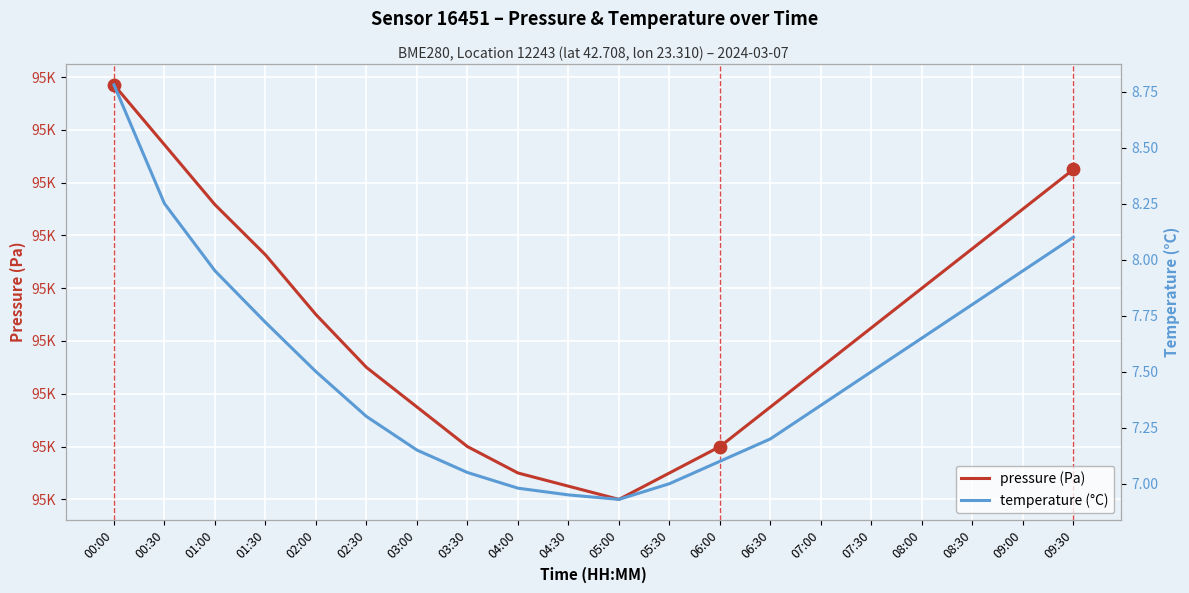

Which series has the largest total across all categories?

pressure (Pa)